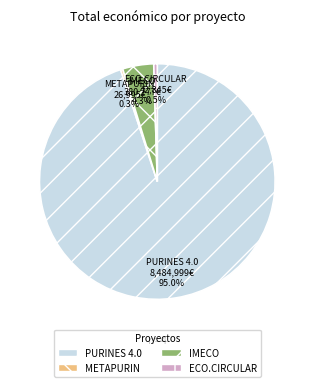

Which has a higher value, PURINES 4.0 or ECO.CIRCULAR?

PURINES 4.0